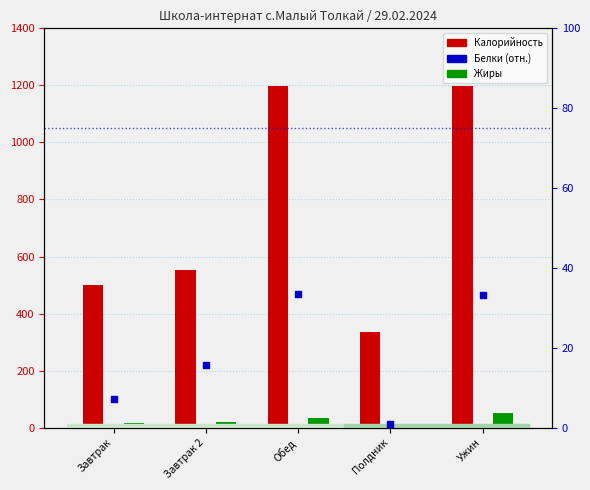

At how many categories does at least one series exceed 564?

2